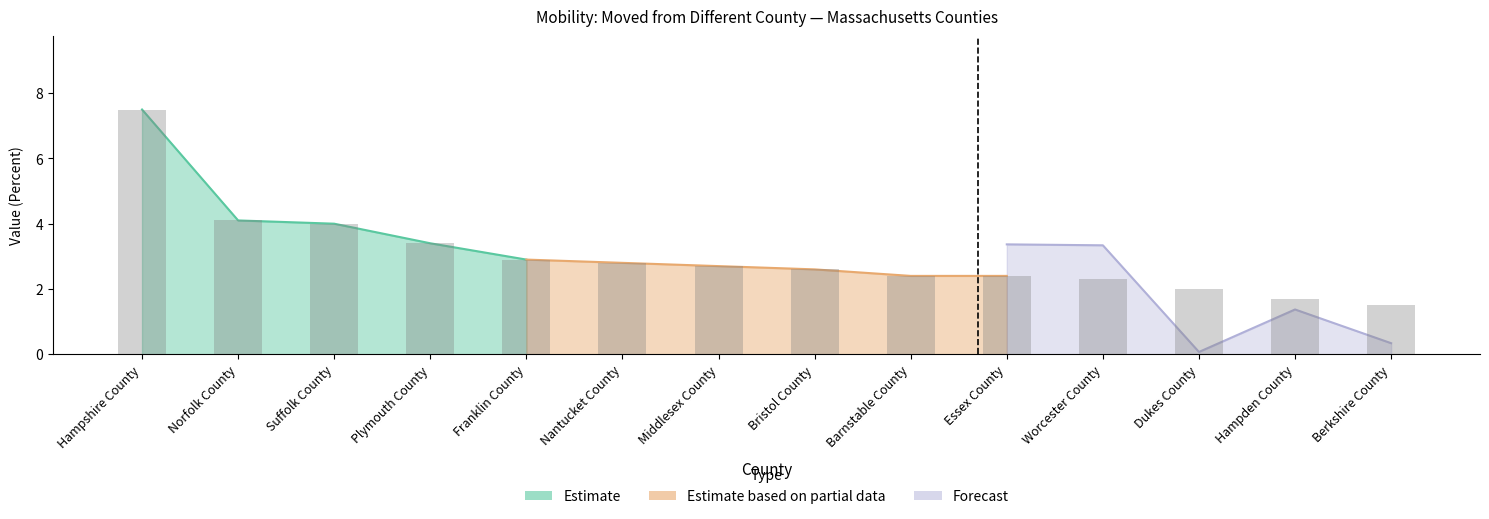

Read the value at Middlesex County.

2.7